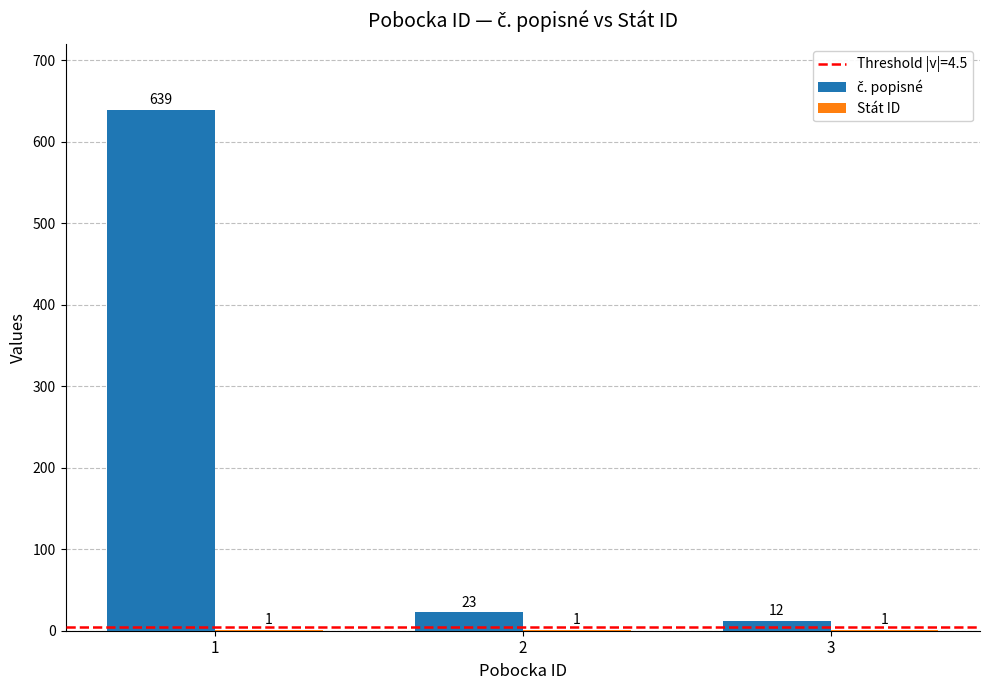

What is the total value across all series at 2?

24